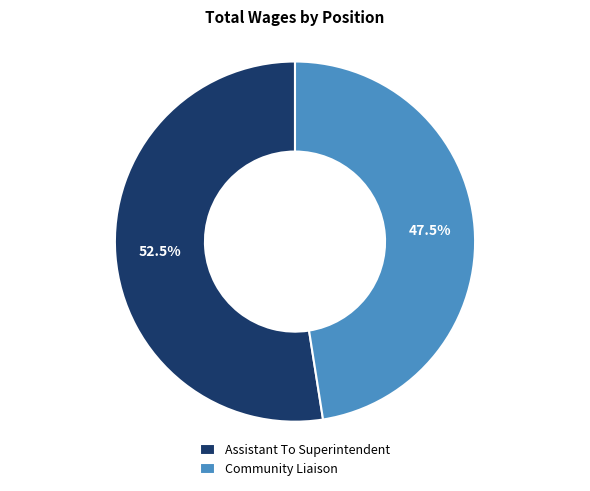

How much of the chart is everything except Community Liaison?

52.5%